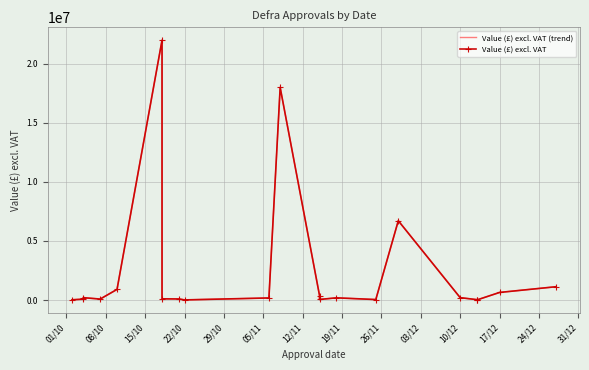

How many values in the Value (£) excl. VAT series exceed 175000?

10